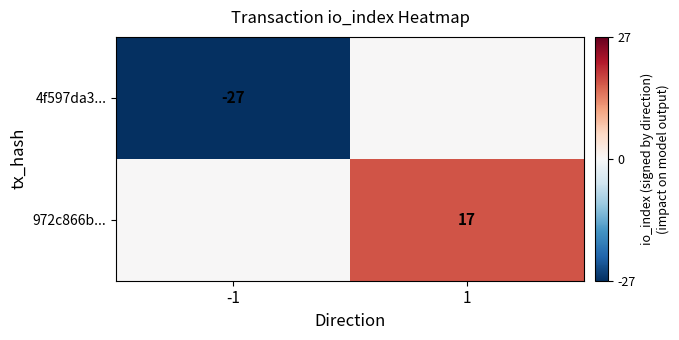

The 4f597da3... series shows -27 at -1. True or false?

True